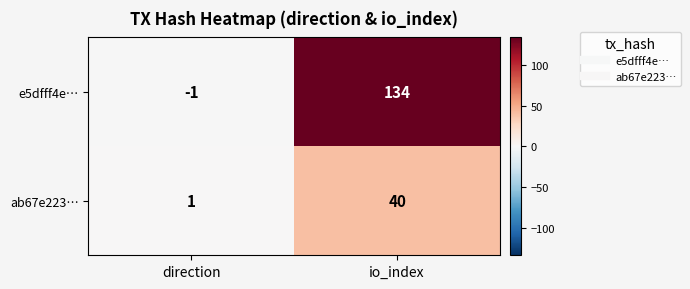

At io_index, list the series in order from smallest to largest.

ab67e223…, e5dfff4e…